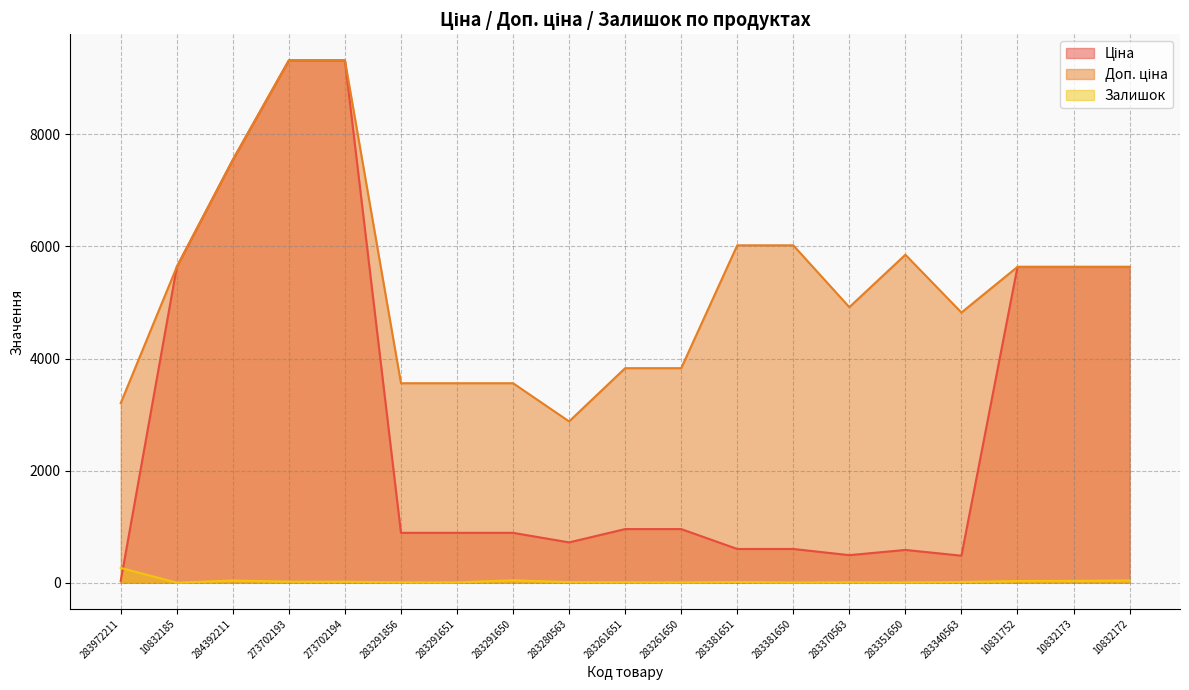

Rank the categories by Доп. ціна value from highest to lowest.

273702193, 273702194, 284392211, 283381651, 283381650, 283351650, 10832185, 10831752, 10832173, 10832172, 283370563, 283340563, 283261651, 283261650, 283291856, 283291651, 283291650, 283972211, 283280563